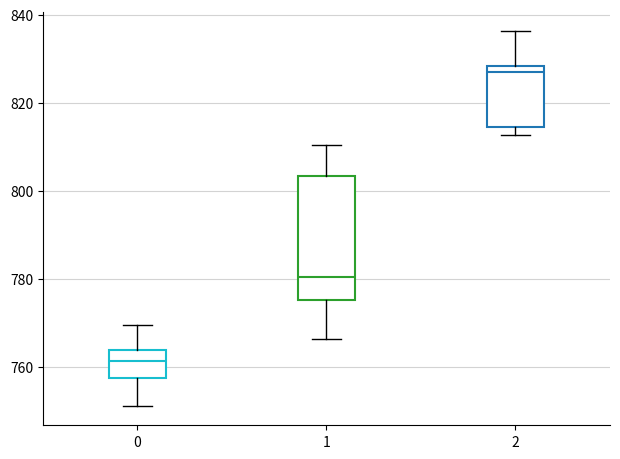

Where is the upper edge of the box at x = 1 on the y-axis? The values are not printed on the chart, so give them approximately, as read against the axis.

804